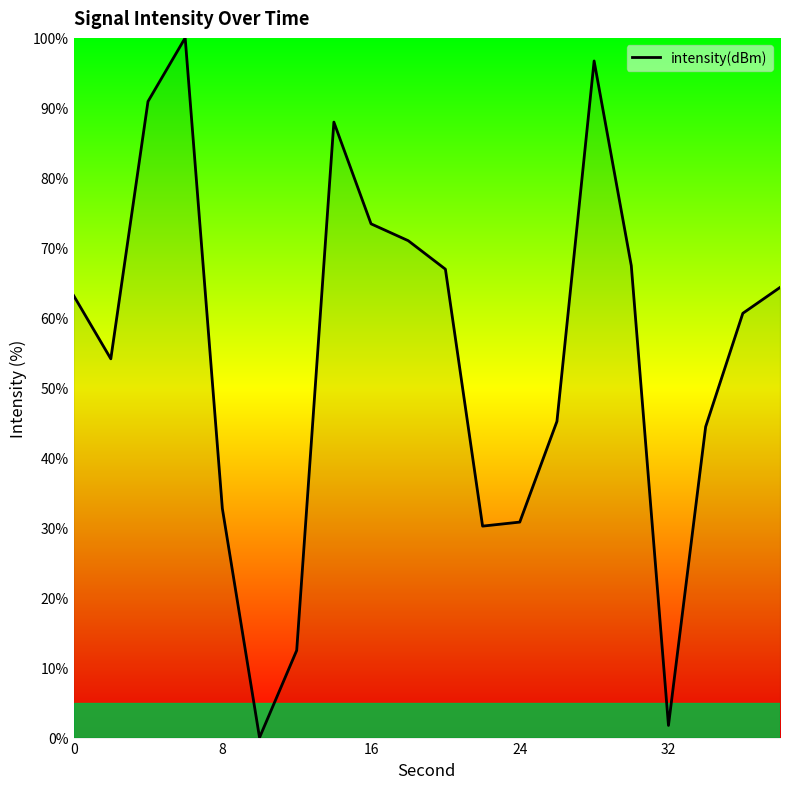

What is the greatest value displayed?

100.0